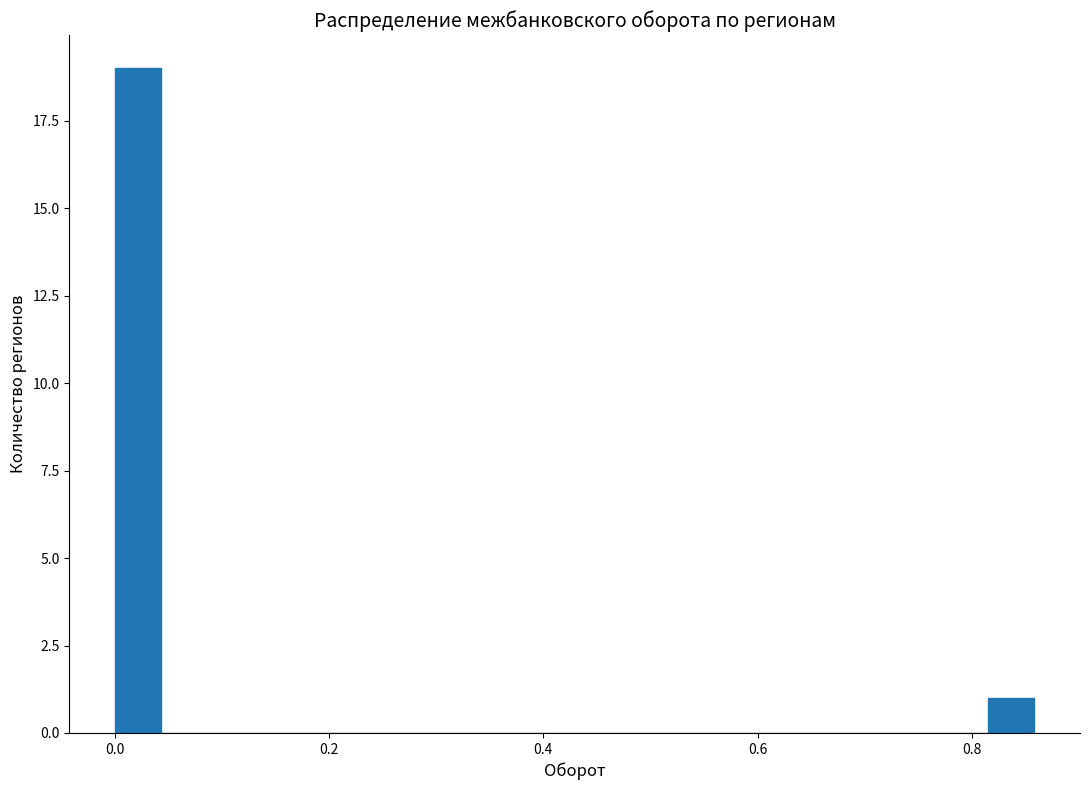

Around what value on the x-axis is the tallest bar? Give the approximate position of its centre, as read against the axis.

0.02